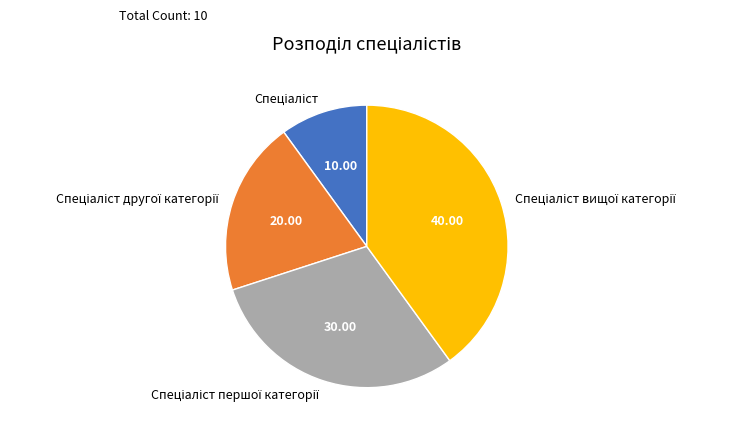

Does any single category account for the majority?

No